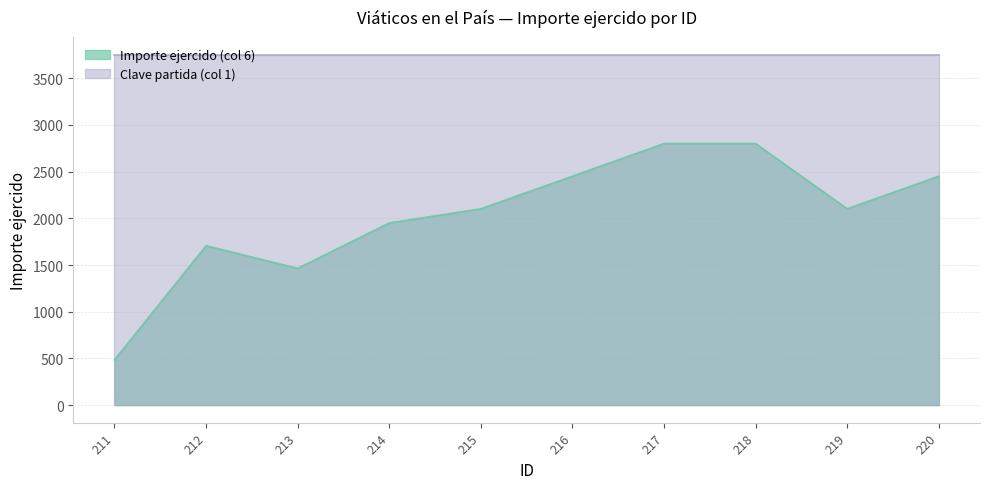

How many values are between 1707 and 2451?

6